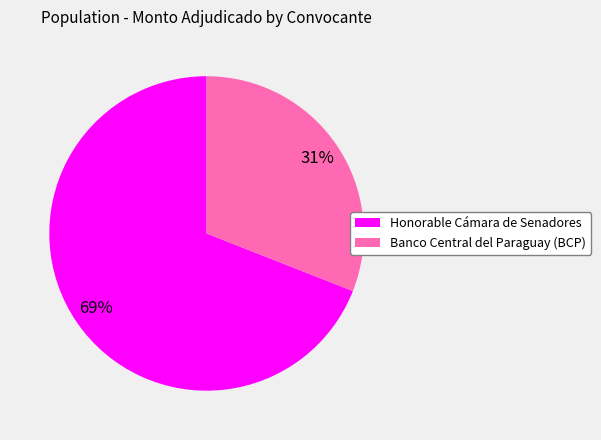

Between Banco Central del Paraguay (BCP) and Honorable Cámara de Senadores, which is larger?

Honorable Cámara de Senadores